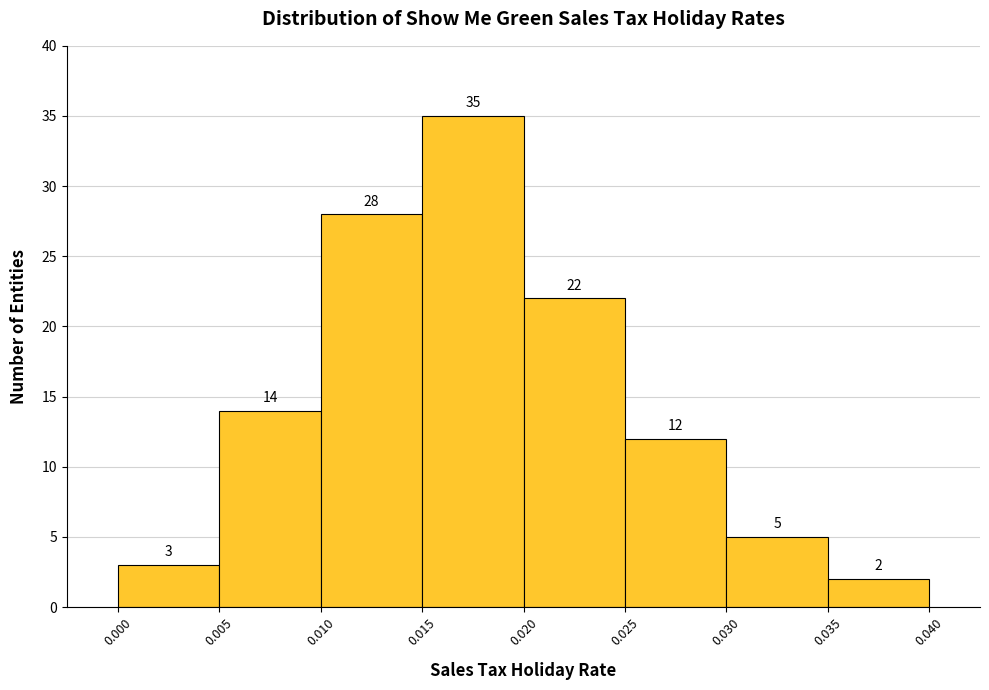

How tall is the bar that spans 0.030 to 0.035 on the x-axis?

5